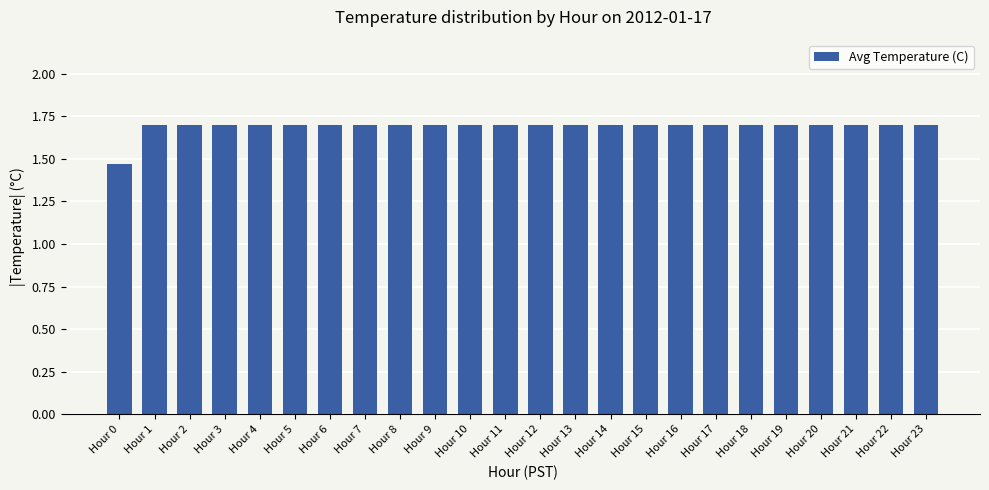

What is the difference between the values at Hour 1 and Hour 0?

0.2